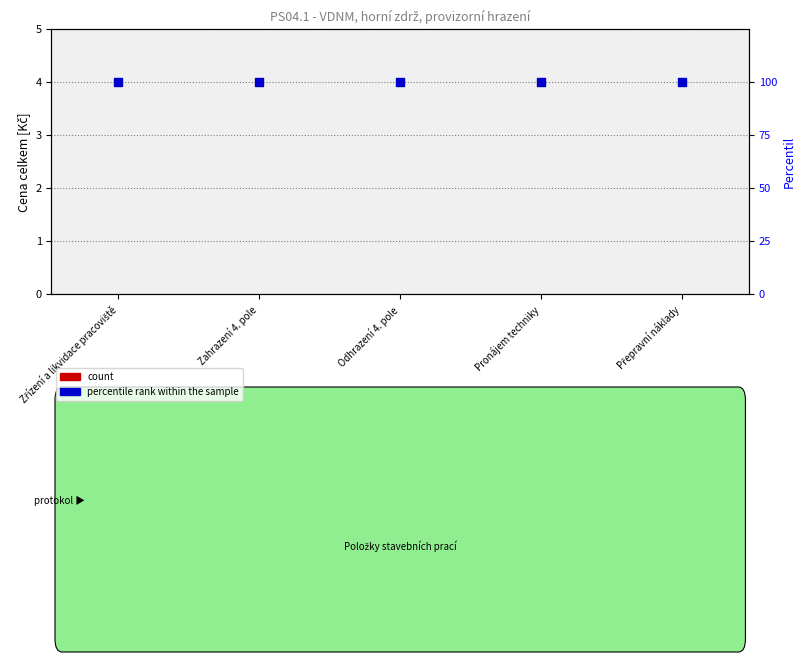

Which series contains the lowest Y value?

count